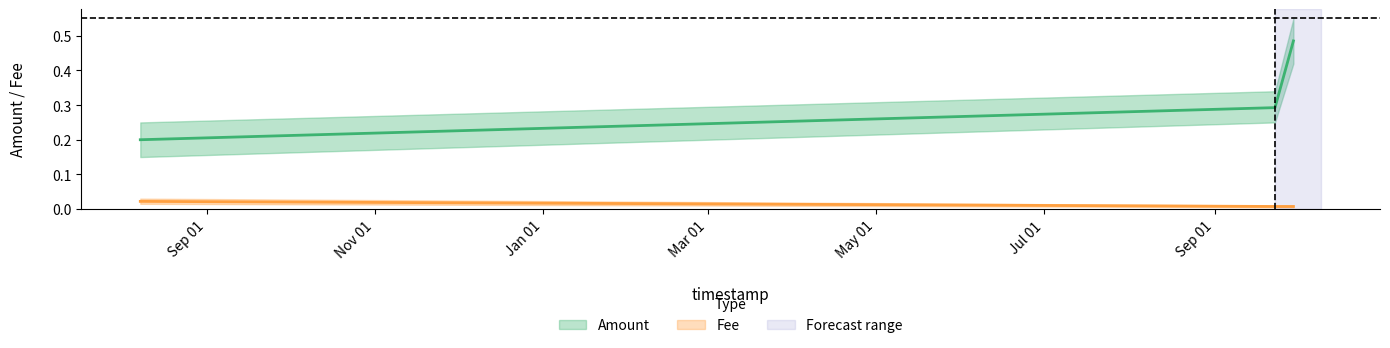

What are all the series names shown in the legend?

Amount, Fee